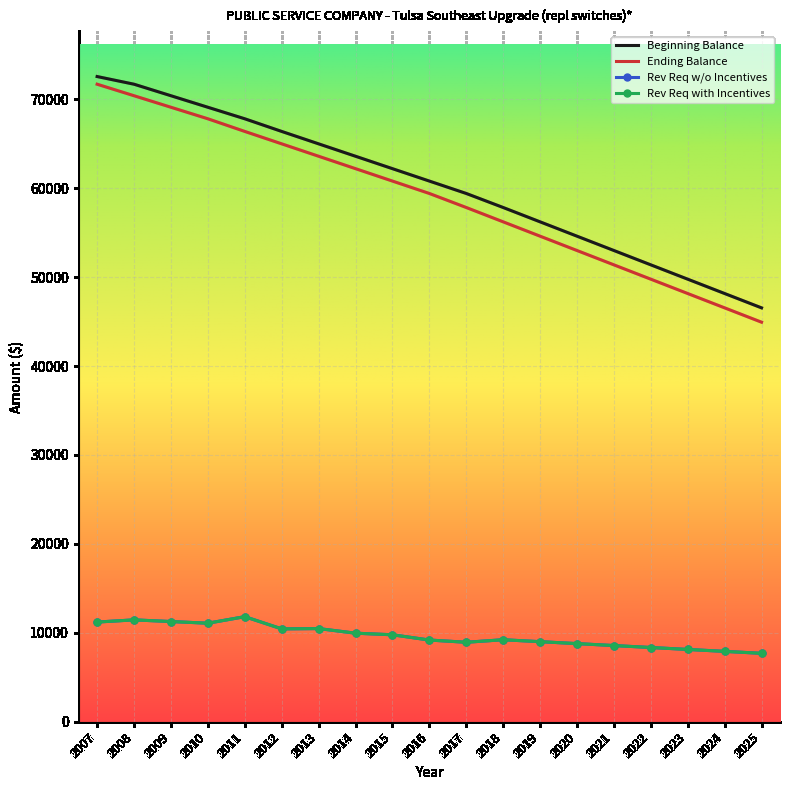

At which category does Rev Req w/o Incentives reach its first local valley?

2010